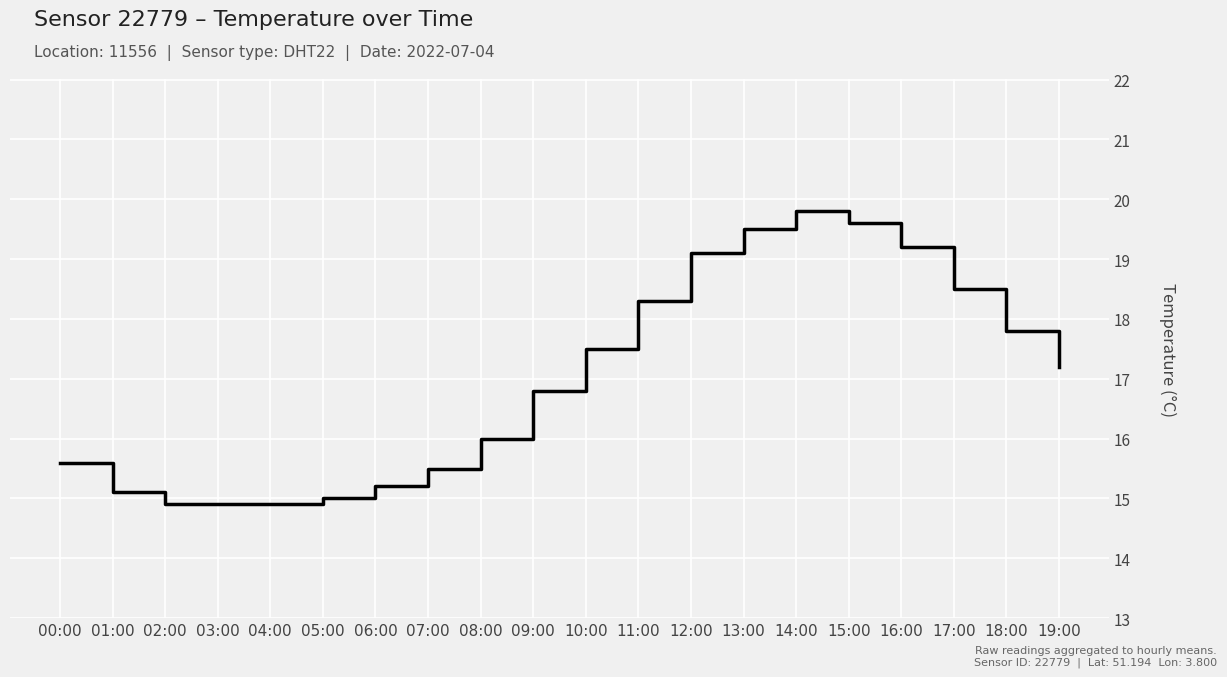

What is the difference between the second highest and minimum values?

4.7